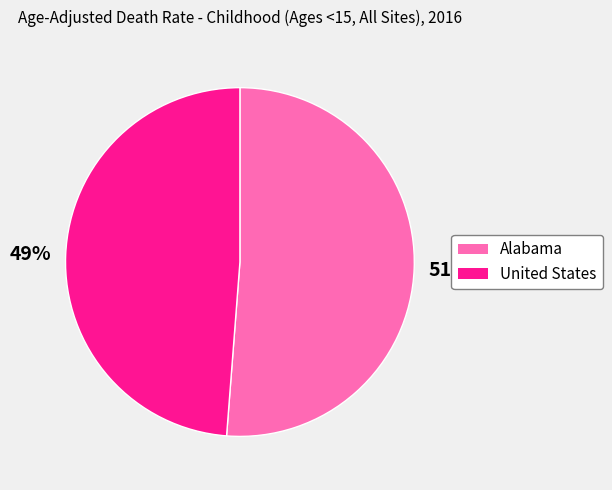

What percentage is the Alabama slice, to the nearest percent?

51%